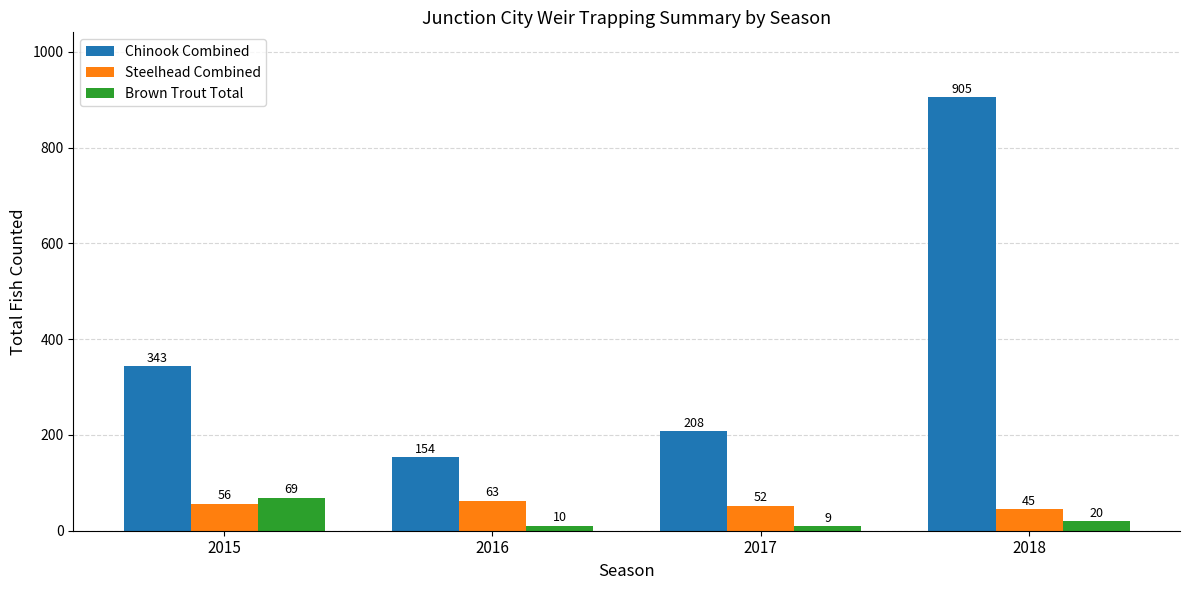

What is the difference between the Steelhead Combined values at 2016 and 2015?

7